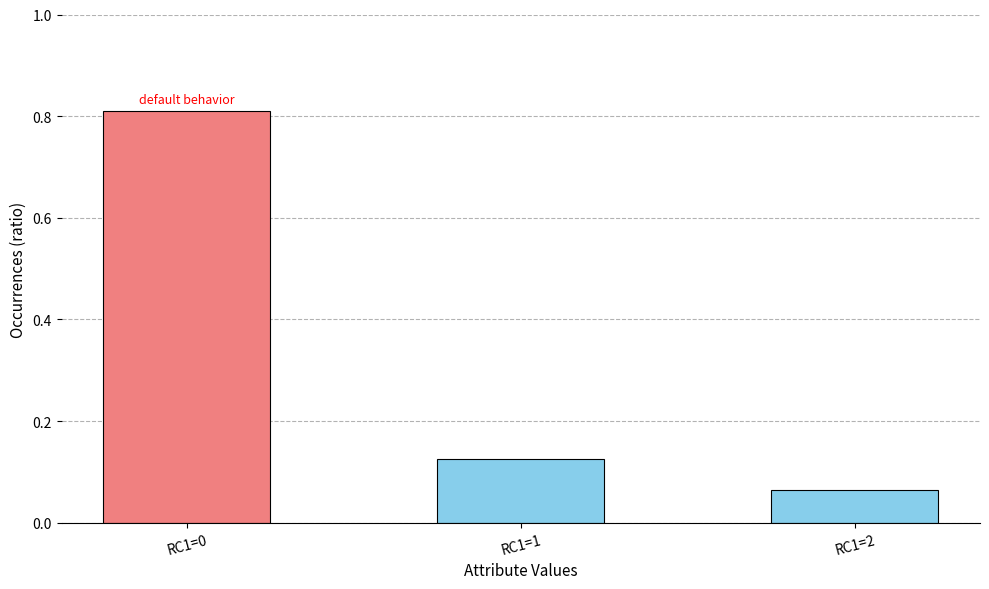

List the labels in order of value, smallest first.

RC1=2, RC1=1, RC1=0